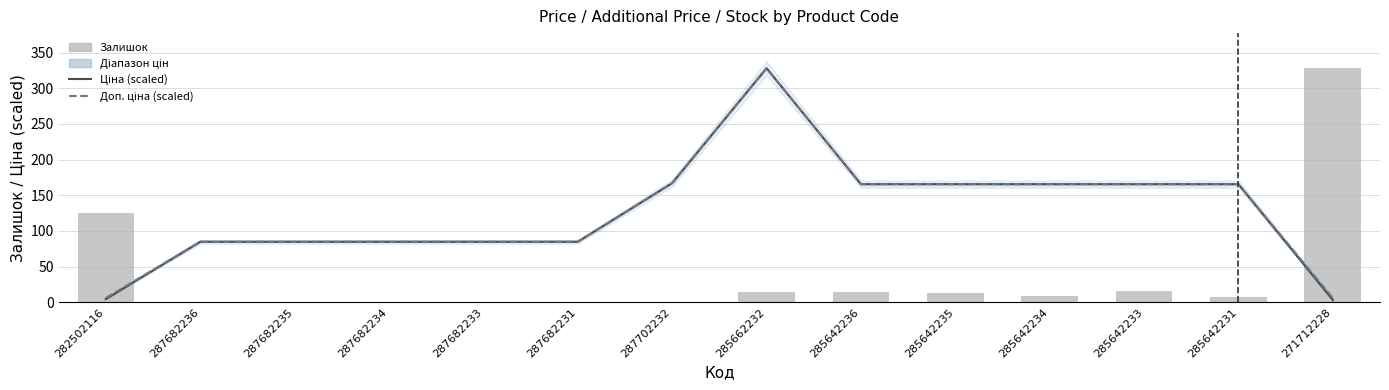

The Доп. ціна (scaled) series shows 2.6 at 271712228. True or false?

False